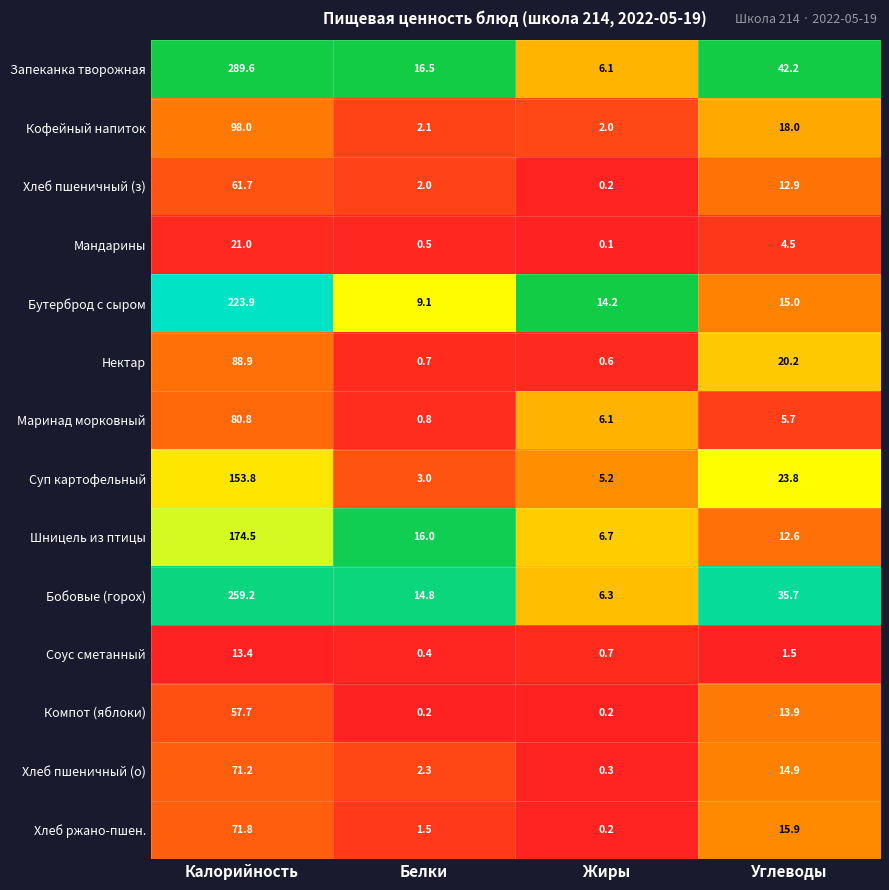

True or false: Бобовые (горох) has a value of 35.7 at Углеводы.

True